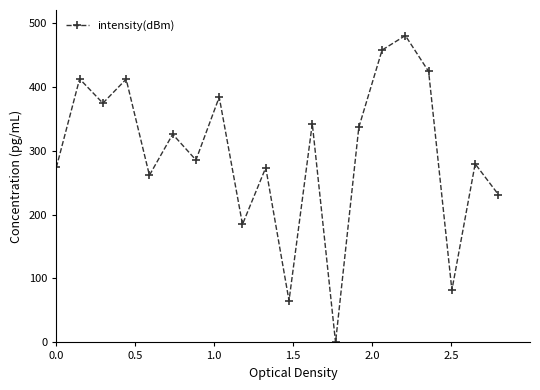

What is the value of the 8th point from the left?

383.8